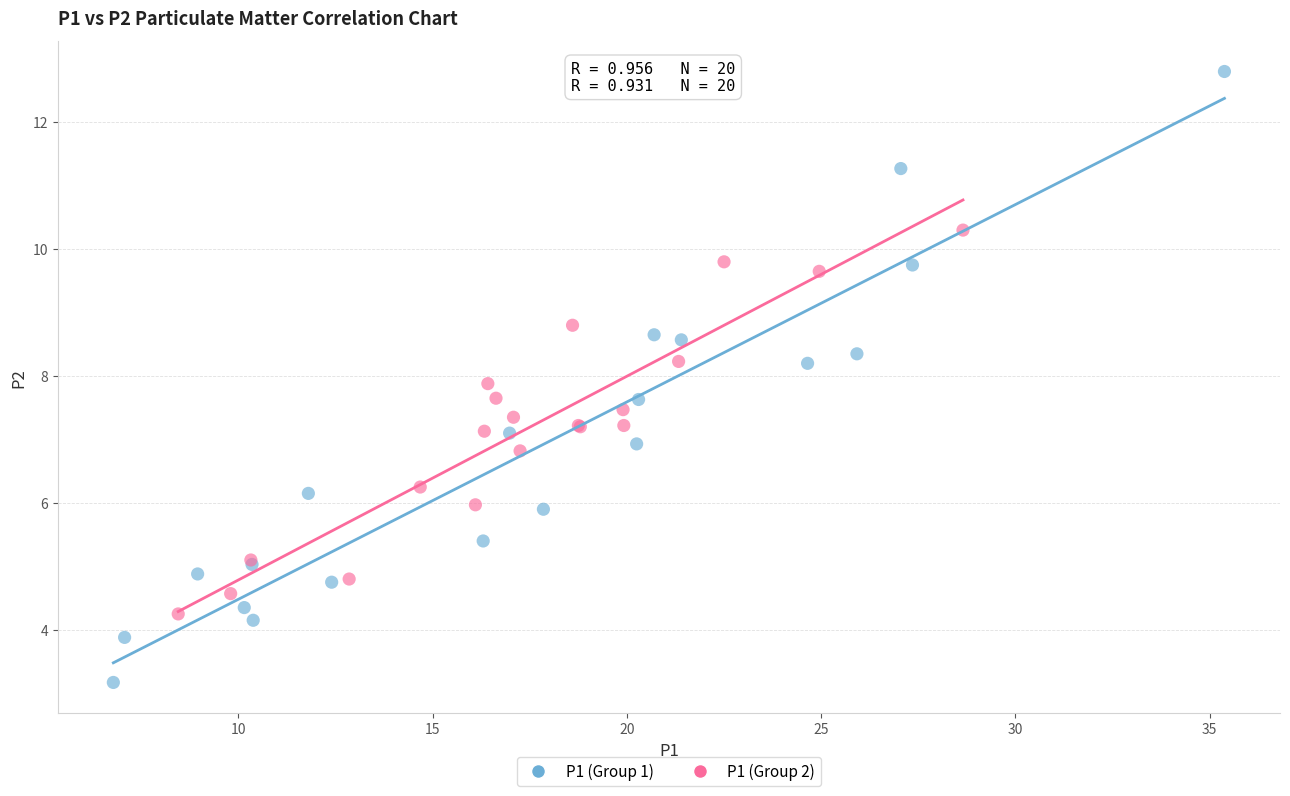

Which series reaches the maximum Y coordinate?

P1 (Group 1)